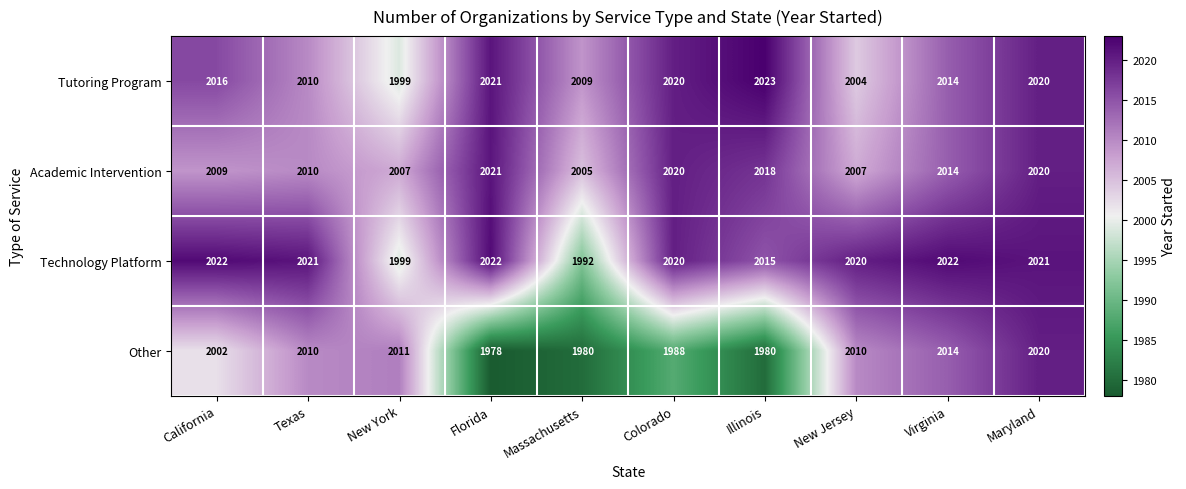

At which label is Technology Platform closest to 2007?

New York